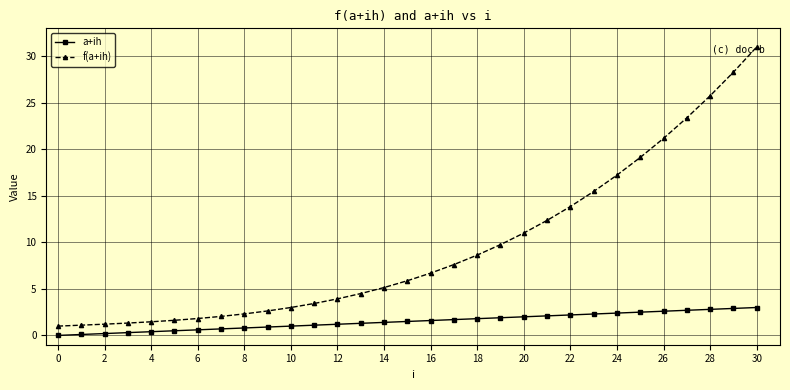

True or false: f(a+ih) and a+ih intersect in this chart.

False